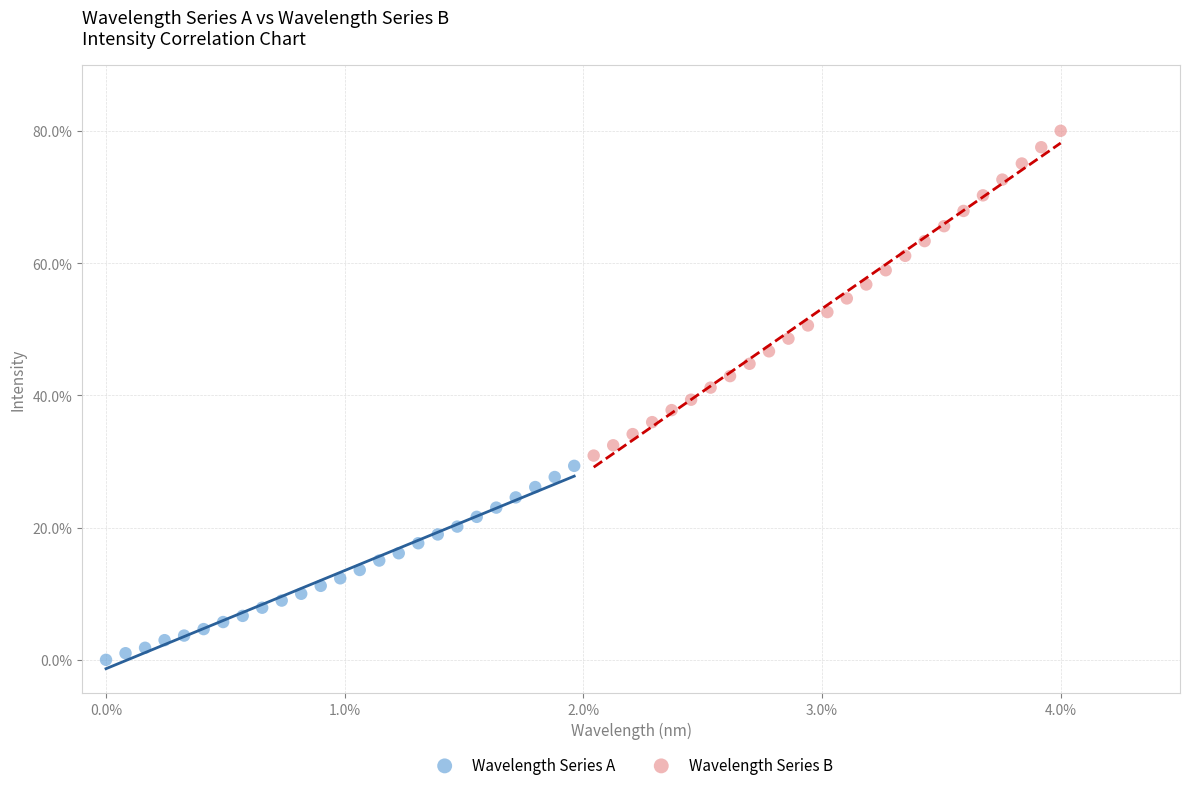

Which series contains the lowest Y value?

Wavelength Series A